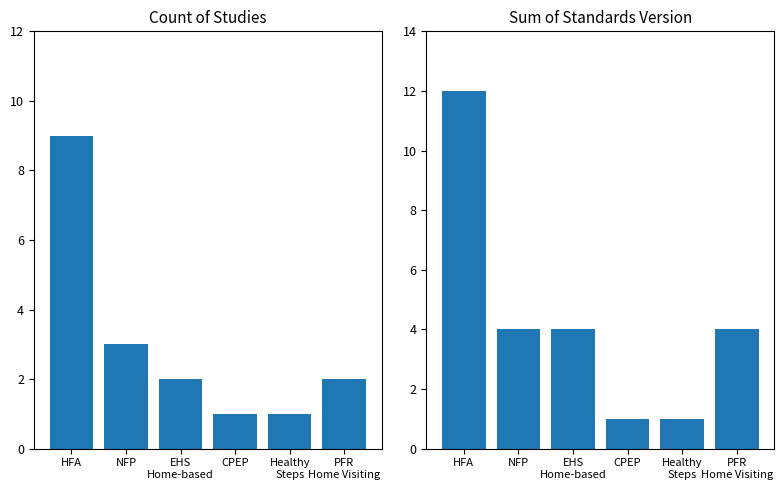

Count the number of categories in the chart.

6